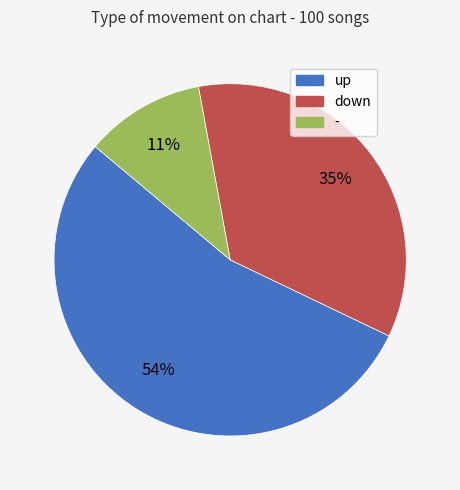

What percentage is the up slice, to the nearest percent?

54%